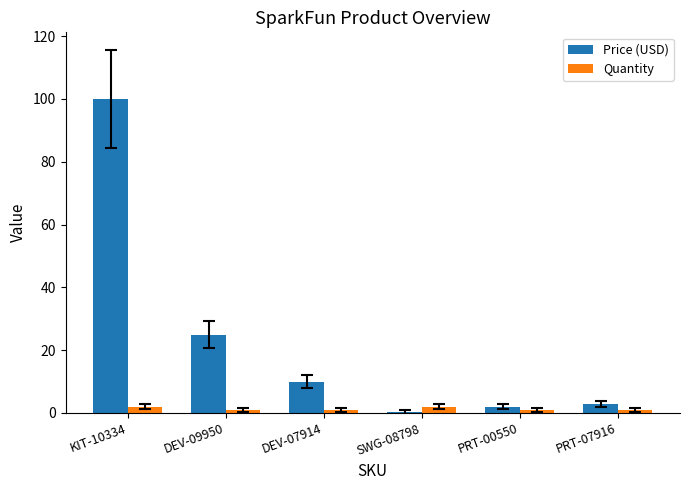

Which series has the largest total across all categories?

Price (USD)